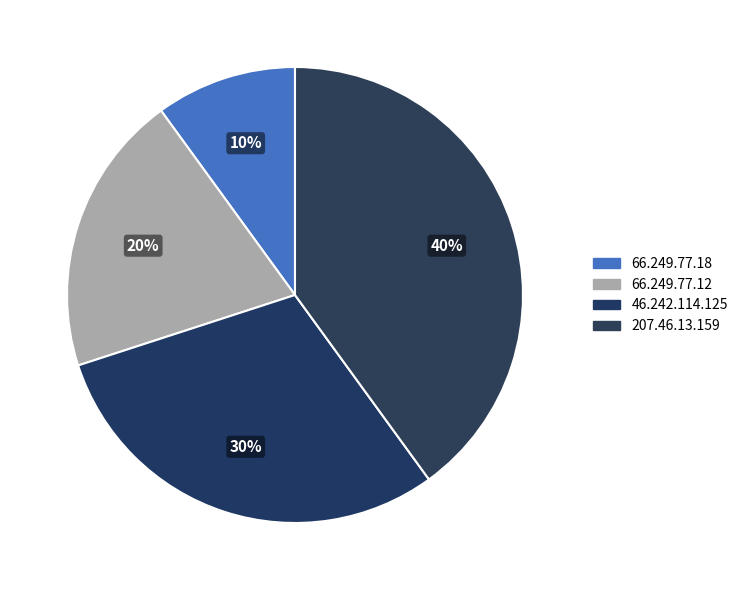

Do 66.249.77.18 and 46.242.114.125 together represent more than half of the pie?

No